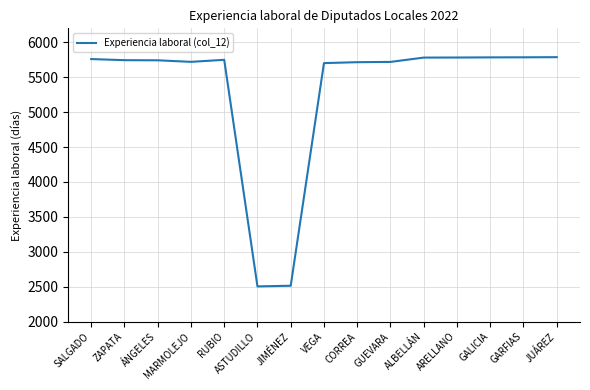

Is it true that the value at MARMOLEJO is 10184?

False